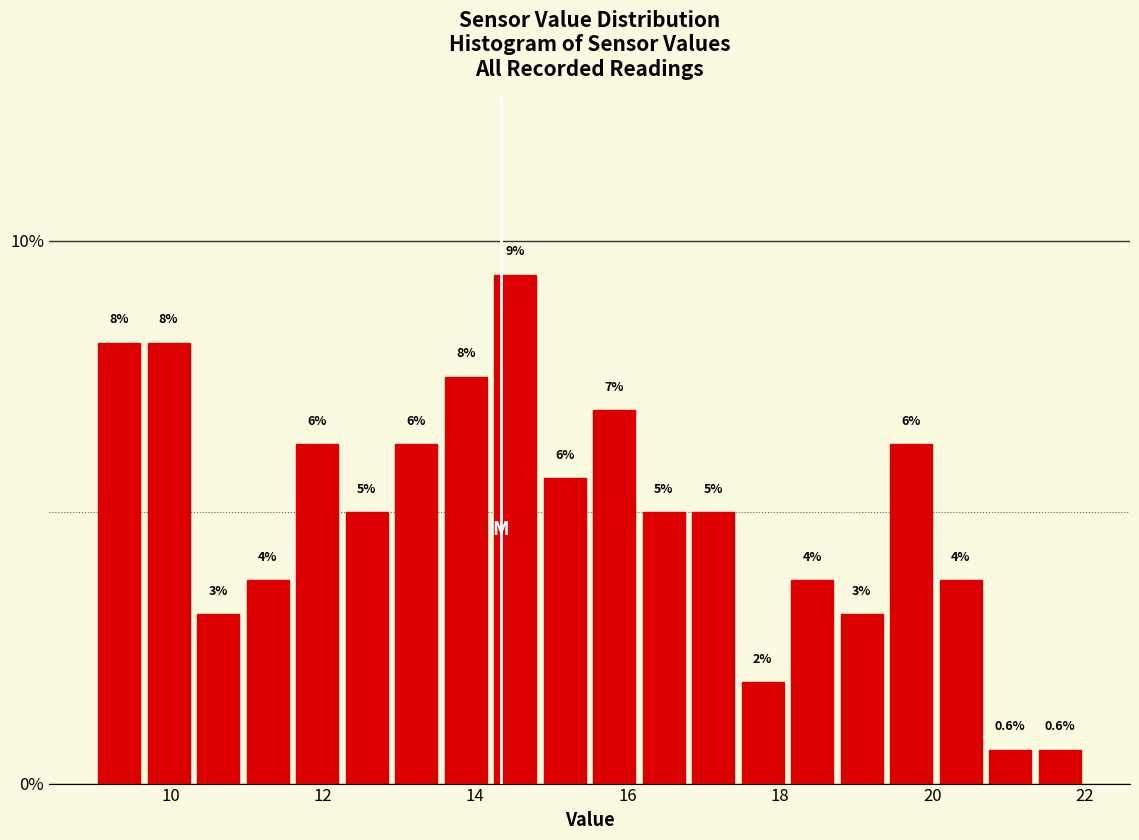

Around what value on the x-axis is the tallest bar? Give the approximate position of its centre, as read against the axis.

14.6